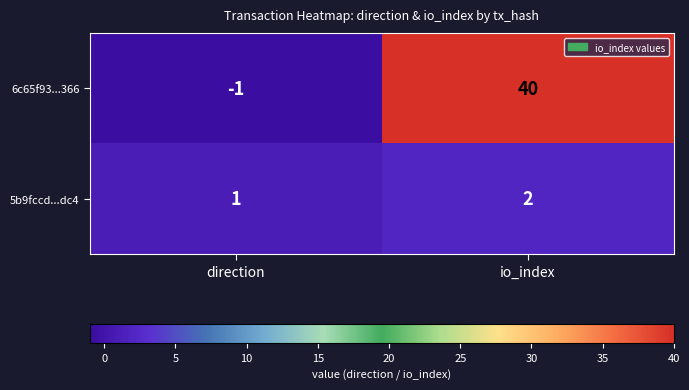

Between direction and io_index, which series saw the biggest shift?

6c65f93...366